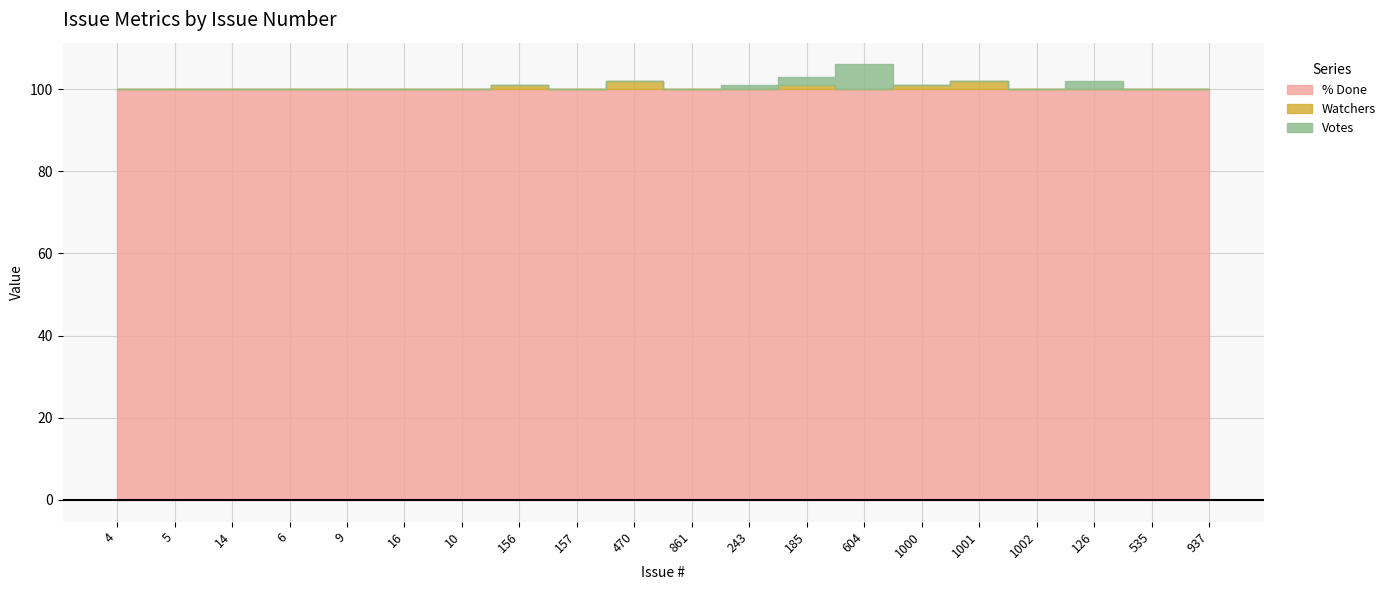

What is the sum of the Votes values at 126 and 937?

2